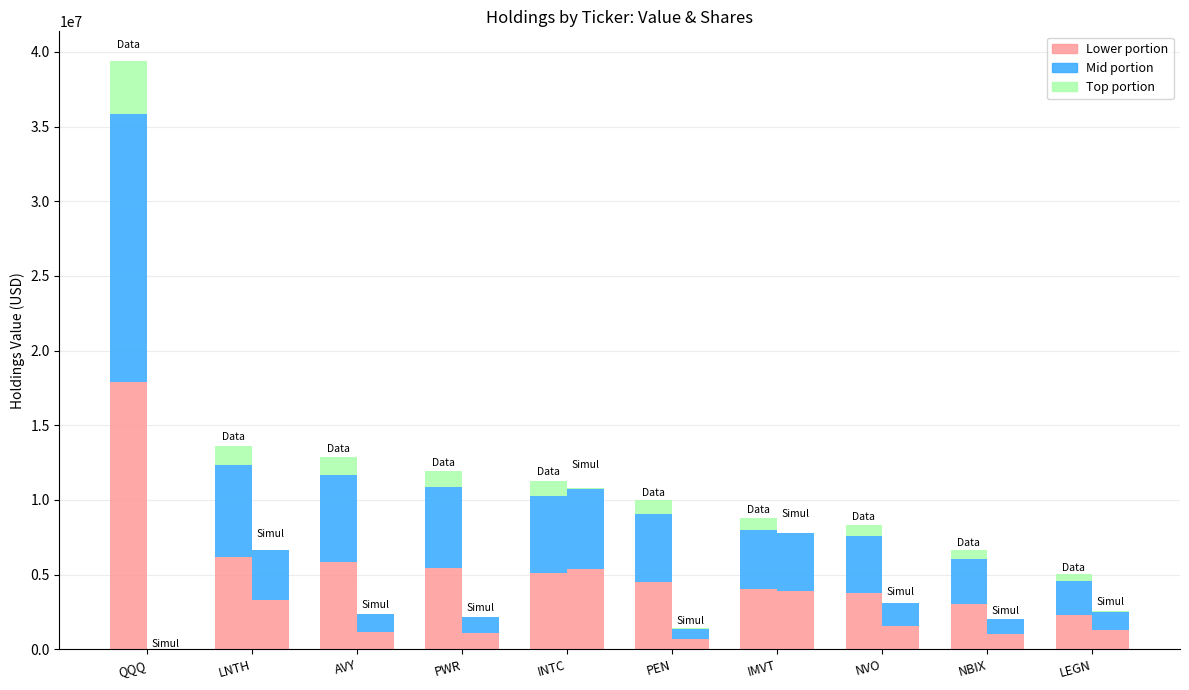

How many groups of bars are there?

10